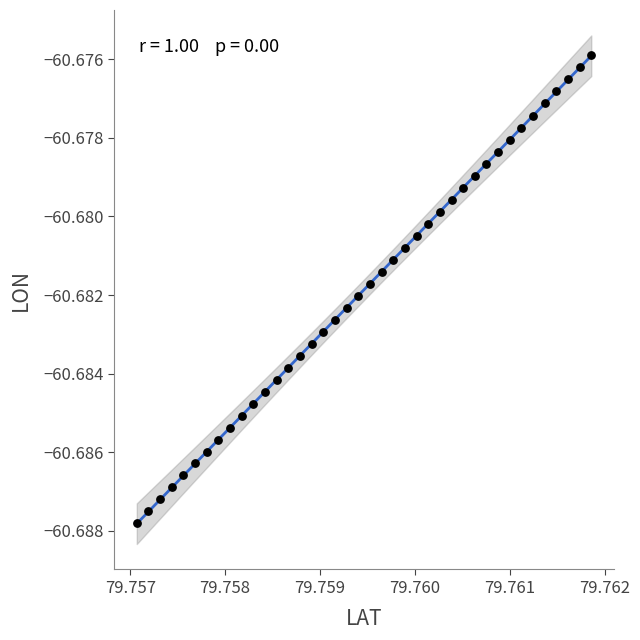

How many points are shown in the scatter plot?

40